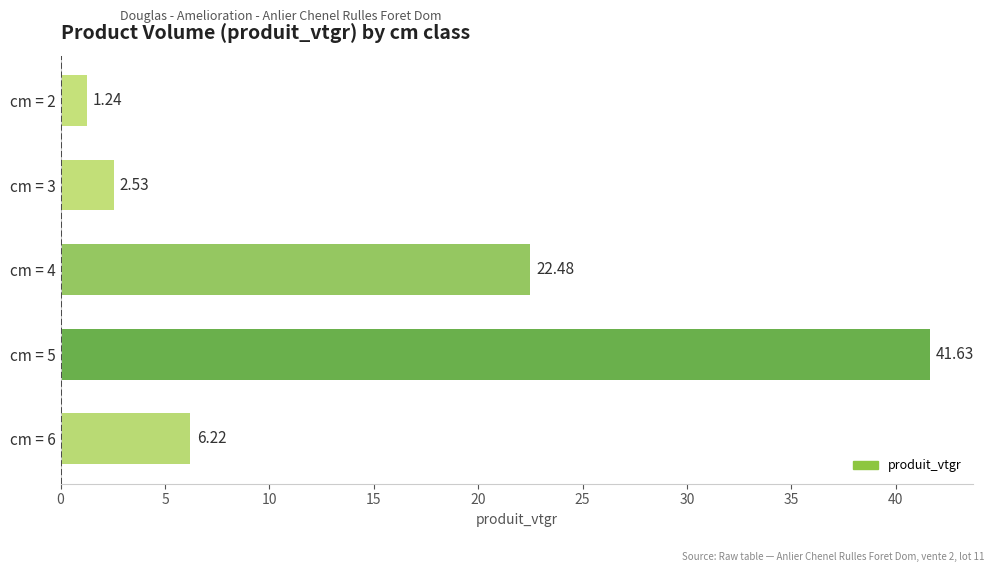

What is the difference between the second highest and minimum values?

21.2